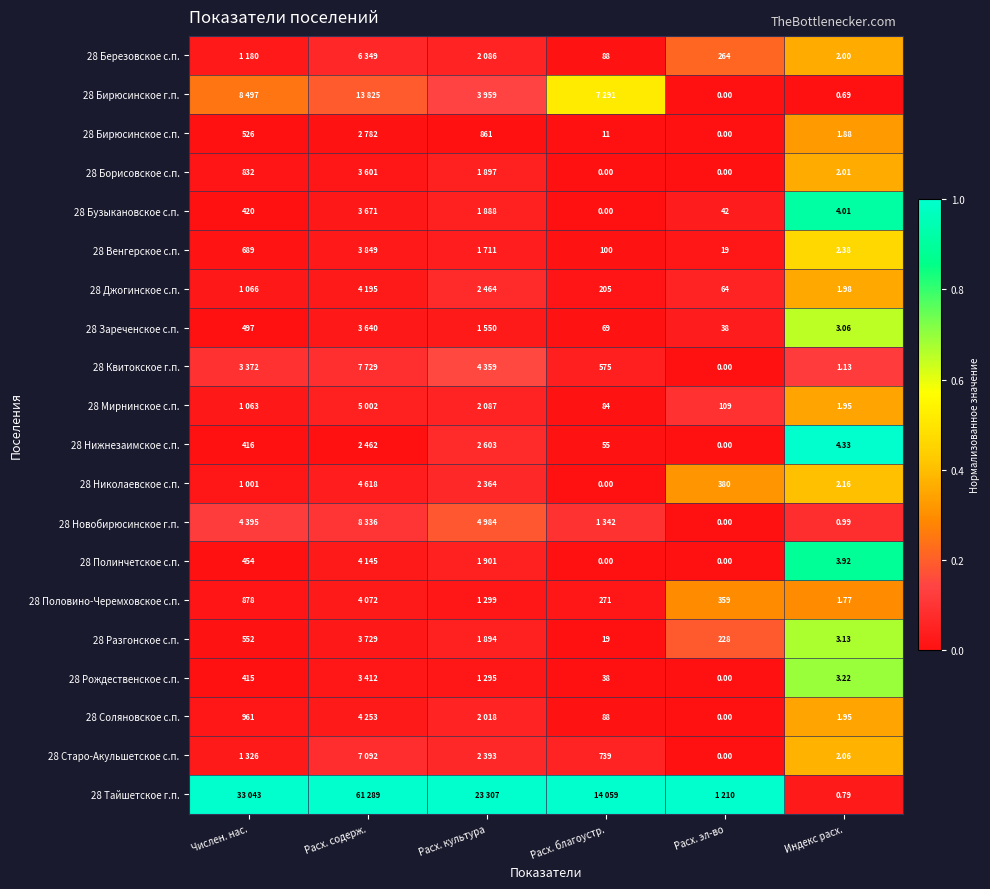

Is the value of 28 Николаевское с.п. at Расх. благоустр. greater than the value of 28 Борисовское с.п. at Числен. нас.?

No